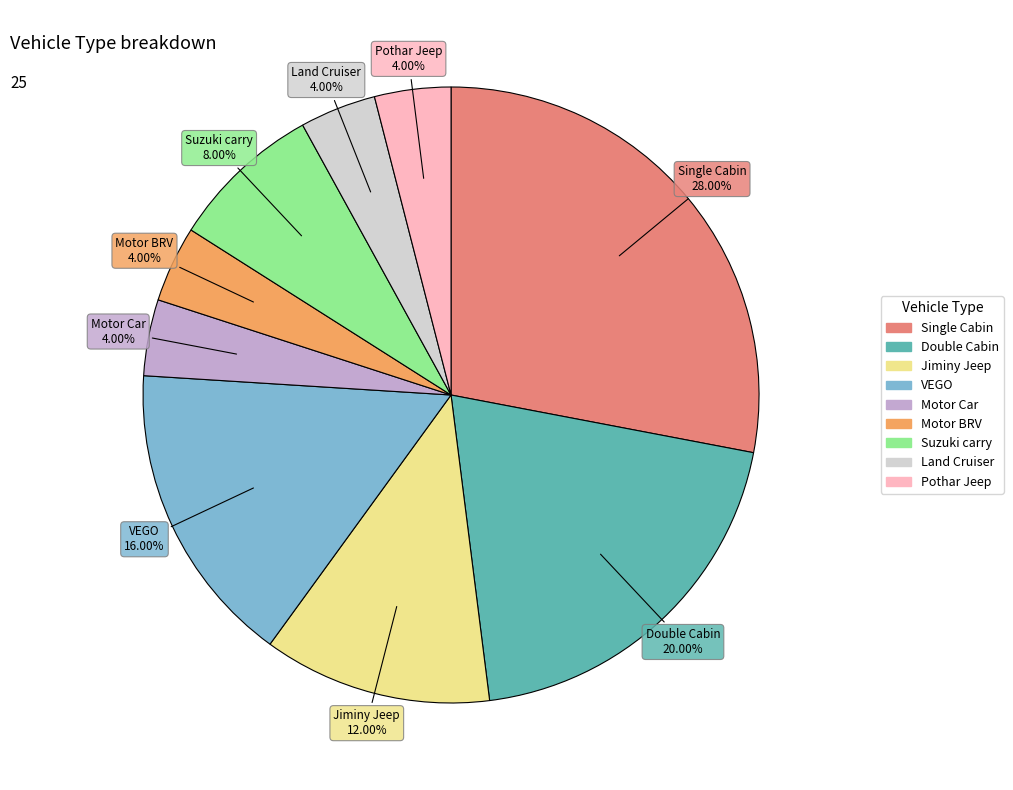

The Pothar Jeep slice represents 4% of the pie. True or false?

True